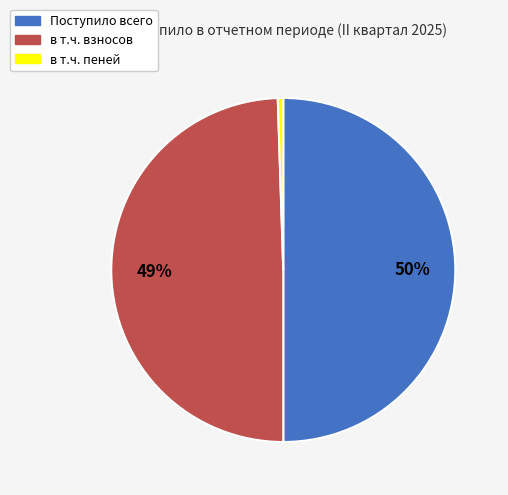

What is the smallest slice in the pie chart?

в т.ч. пеней